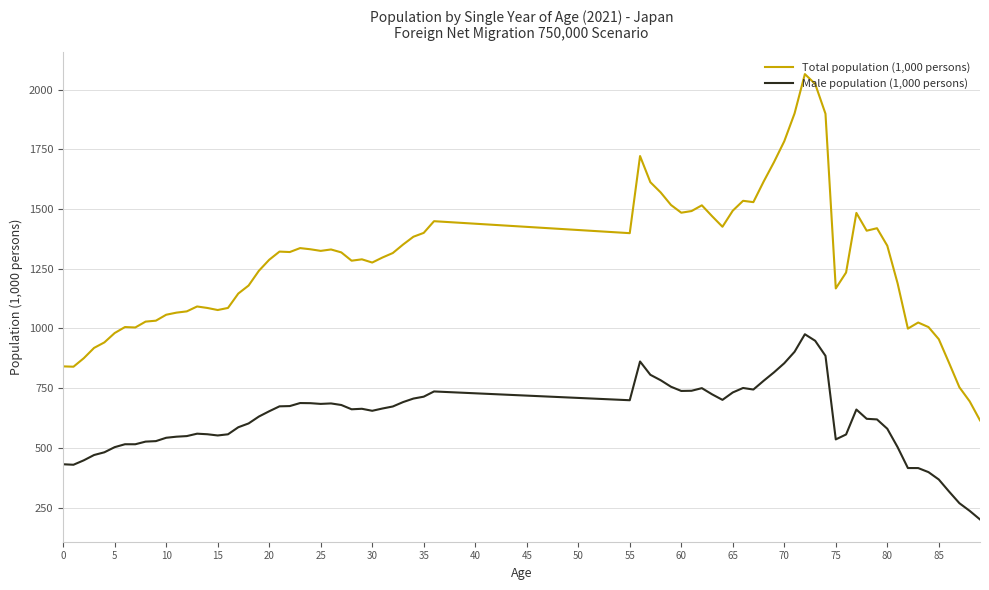

What is the lowest value of the Male population (1,000 persons) series?

200.0